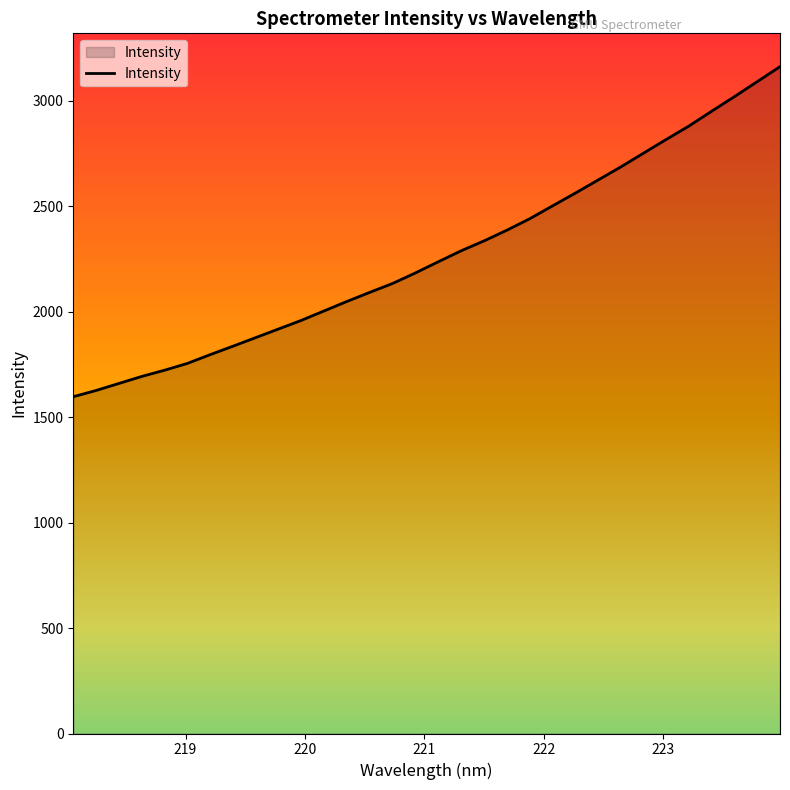

What is the greatest value displayed?

3161.9